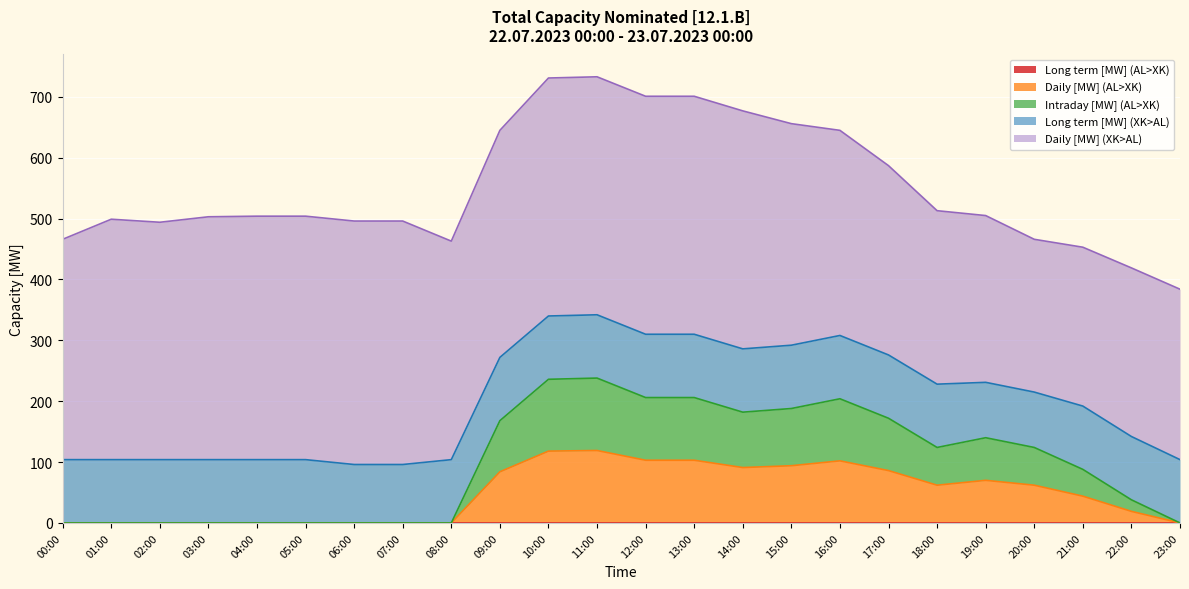

True or false: Intraday [MW] (AL>XK) has a value of -58 at 08:00.

False